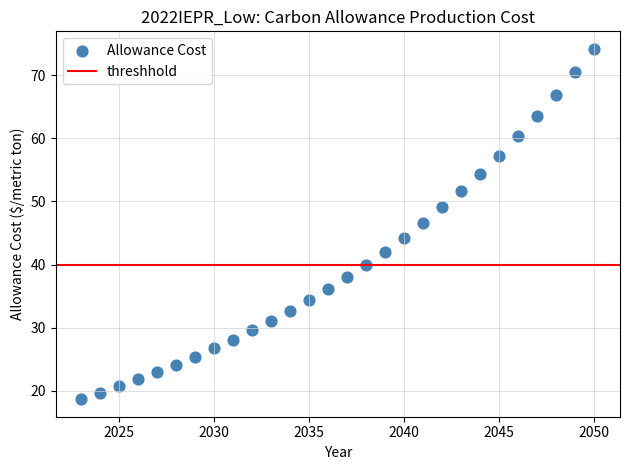

What is the range of Y values (max minus min)?

55.5